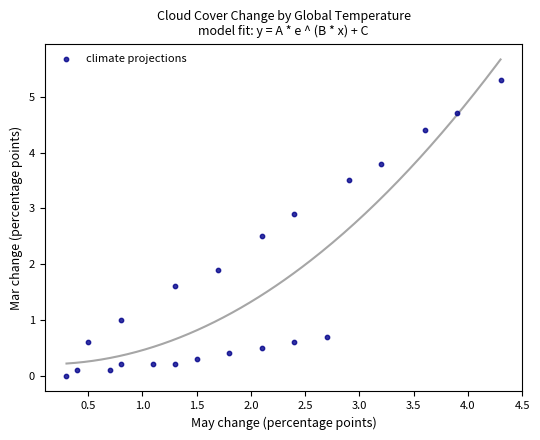

What is the range of X values (max minus min)?

4.0